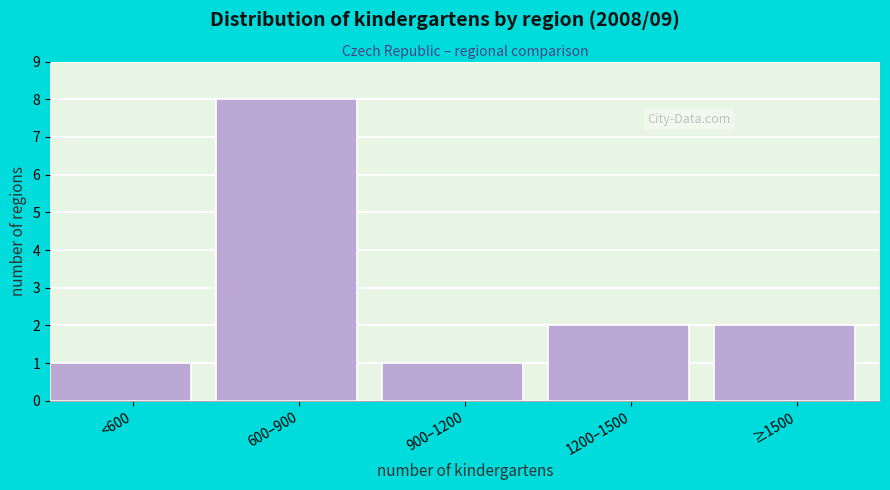

Reading left to right, transcribe all the data shown in this chart.

<600=1	600–900=8	900–1200=1	1200–1500=2	≥1500=2